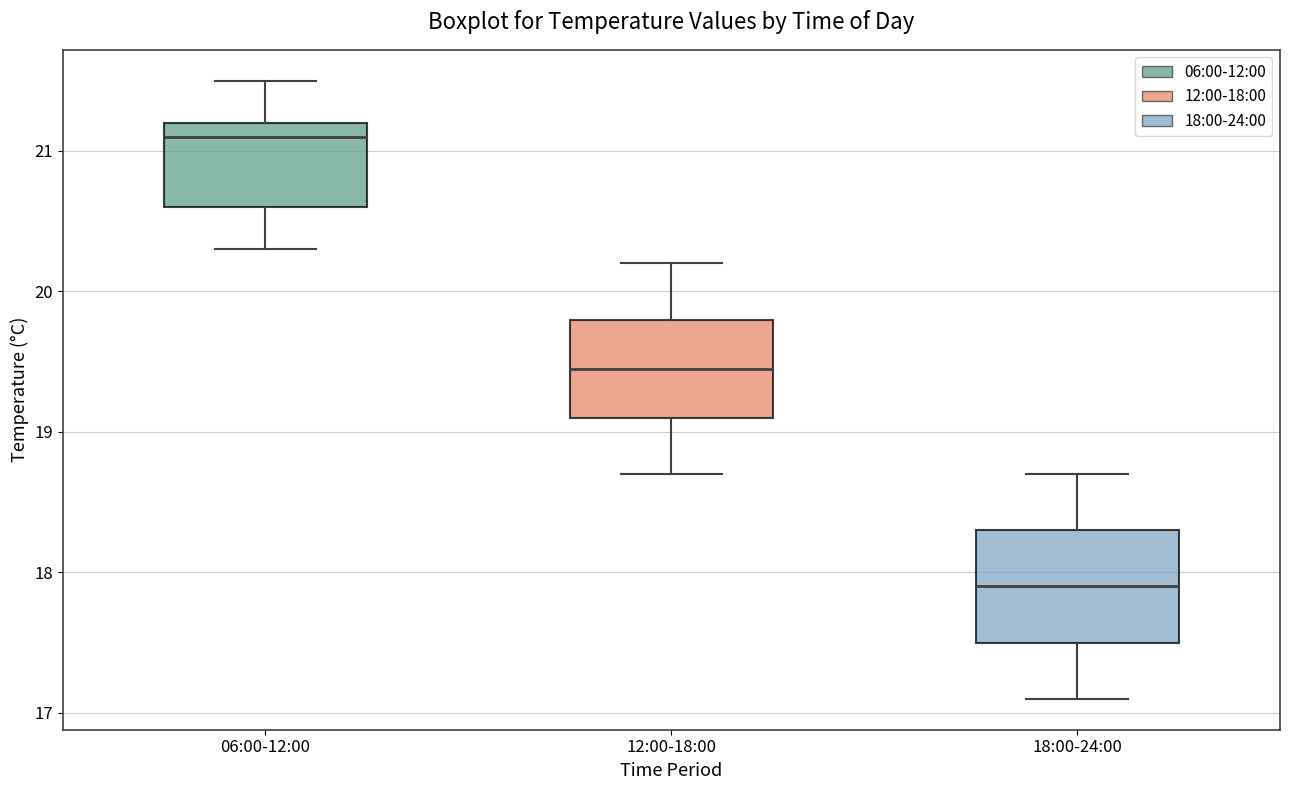

Reading left to right, transcribe this box plot: for each box, give where its median line is, the range the box spans, and where its two whiskers end, as read against the y-axis. The values are not printed on the chart, so give them approximately, as read against the axis.

06:00-12:00: median 21.1, box 20.6 to 21.2, whiskers 20.3 to 21.5
12:00-18:00: median 19.5, box 19.1 to 19.8, whiskers 18.7 to 20.2
18:00-24:00: median 17.9, box 17.5 to 18.3, whiskers 17.1 to 18.7